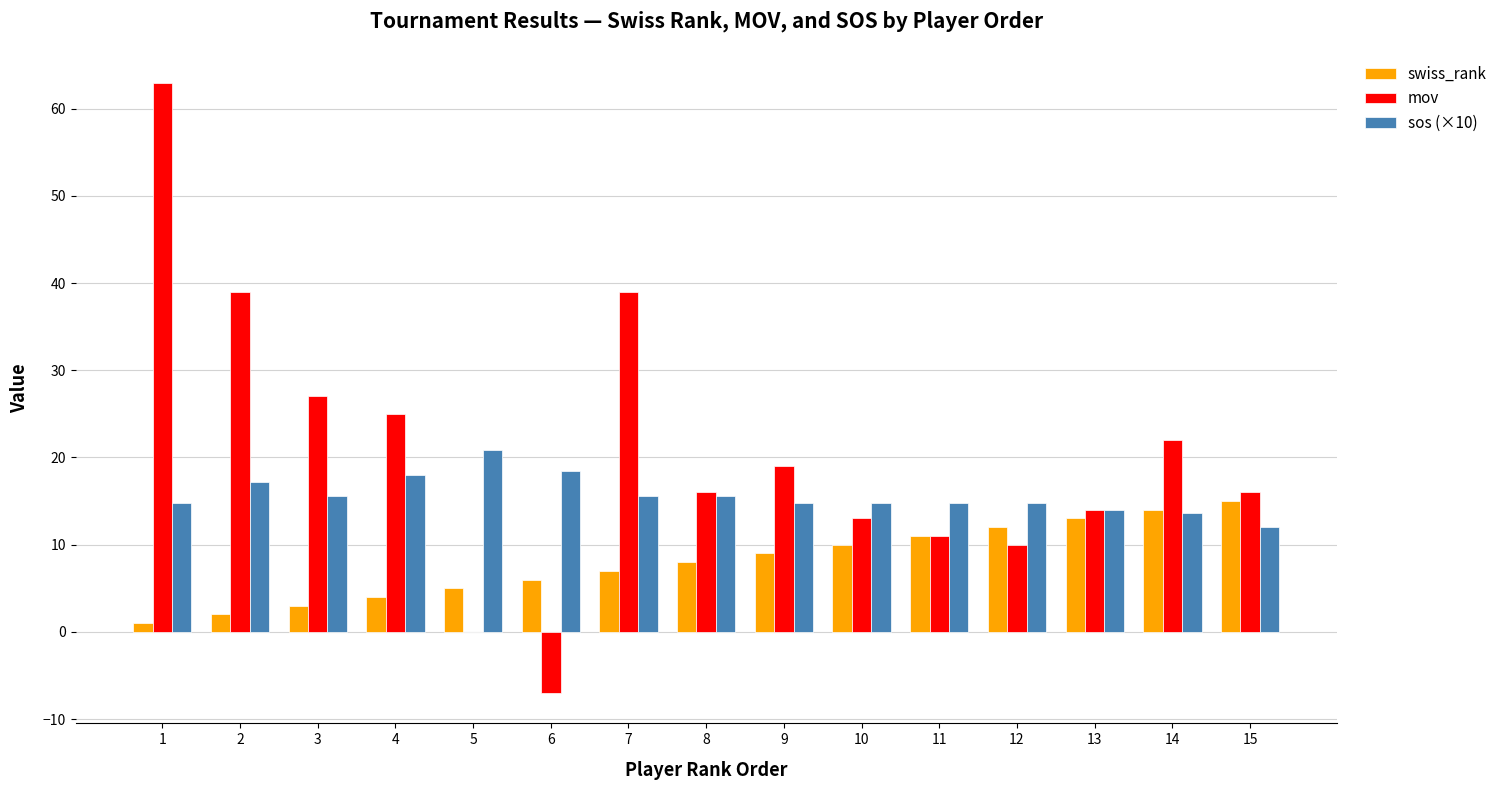

Is the value of sos (×10) at 14 greater than the value of mov at 14?

No